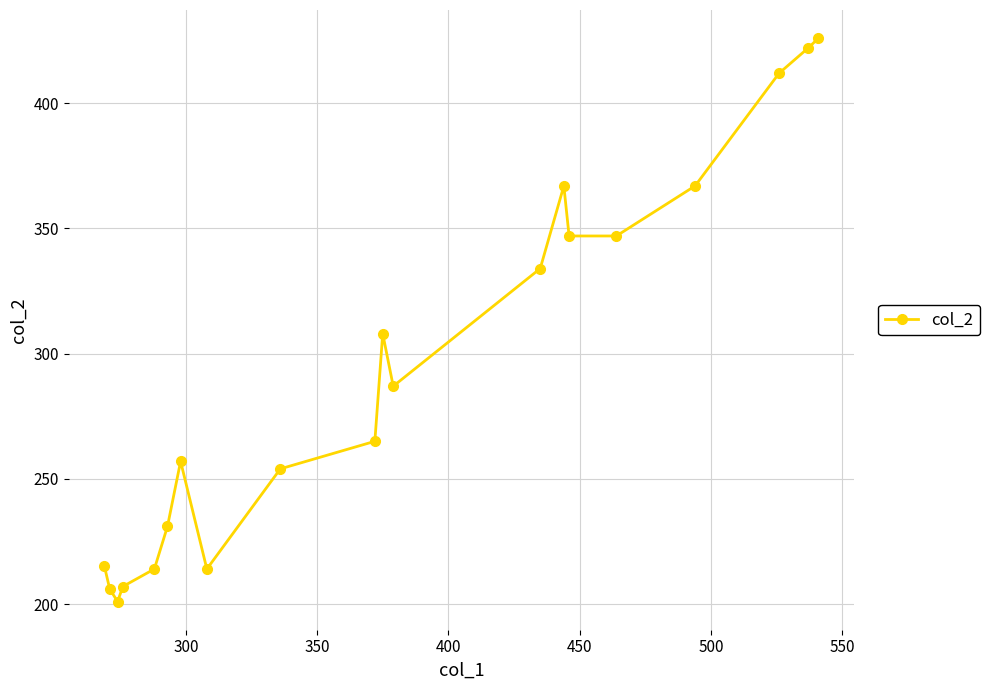

What is the value of the 6th point from the left?

231